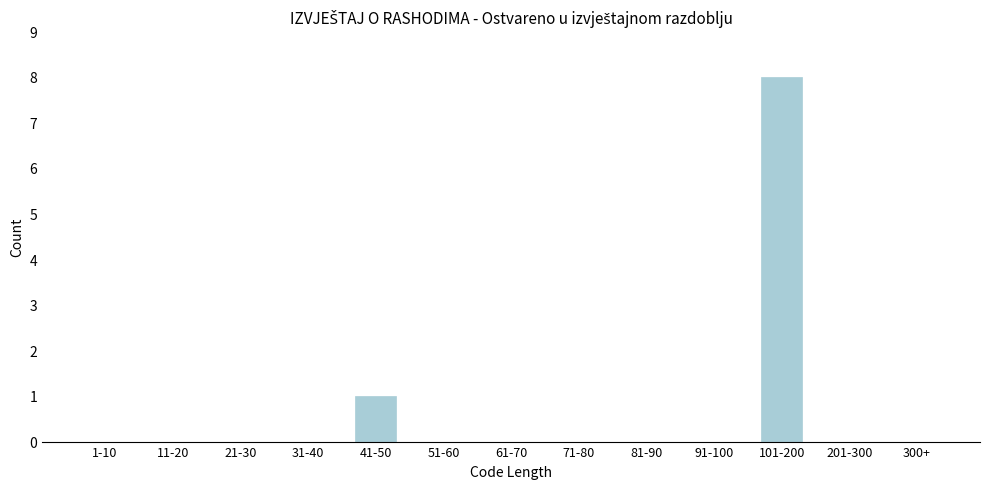

Reading left to right, list all the values displayed in this chart.

1-10=0	11-20=0	21-30=0	31-40=0	41-50=1	51-60=0	61-70=0	71-80=0	81-90=0	91-100=0	101-200=8	201-300=0	300+=0